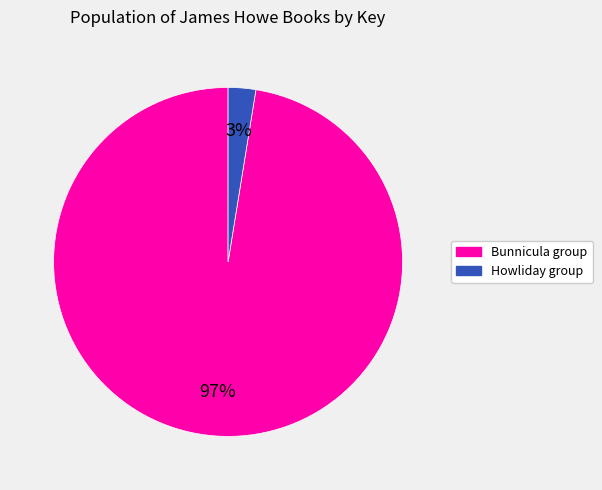

Is there a majority slice in this chart?

Yes